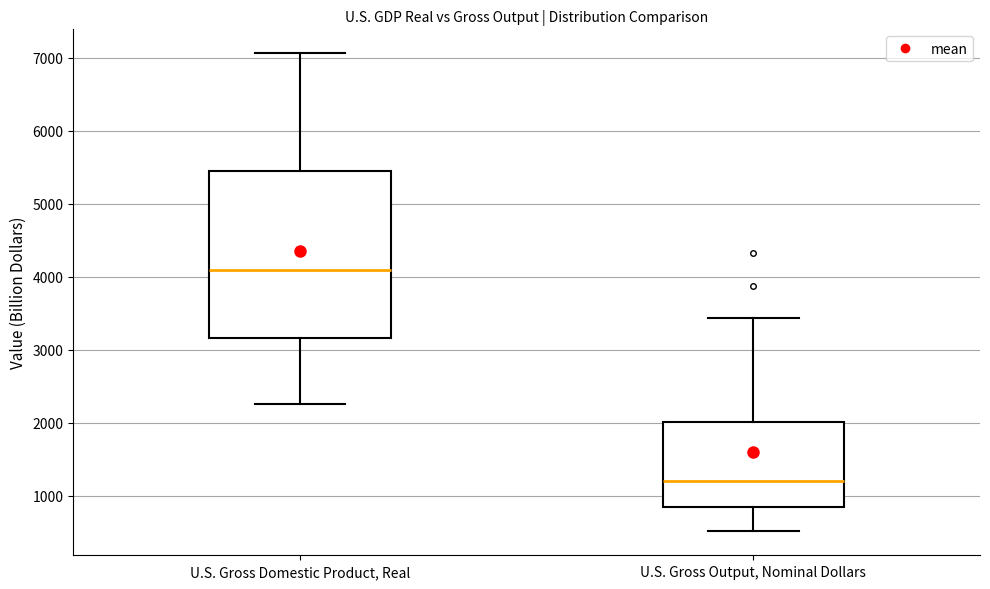

Which box has the highest median line?

U.S. Gross Domestic Product, Real